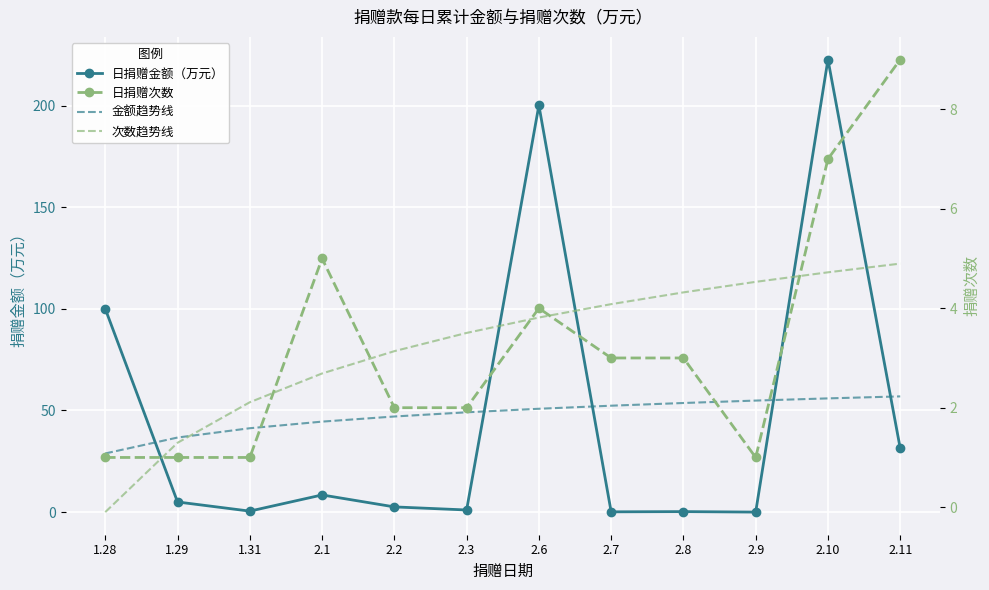

Between 2.9 and 2.10, which series saw the biggest shift?

日捐赠金额（万元）